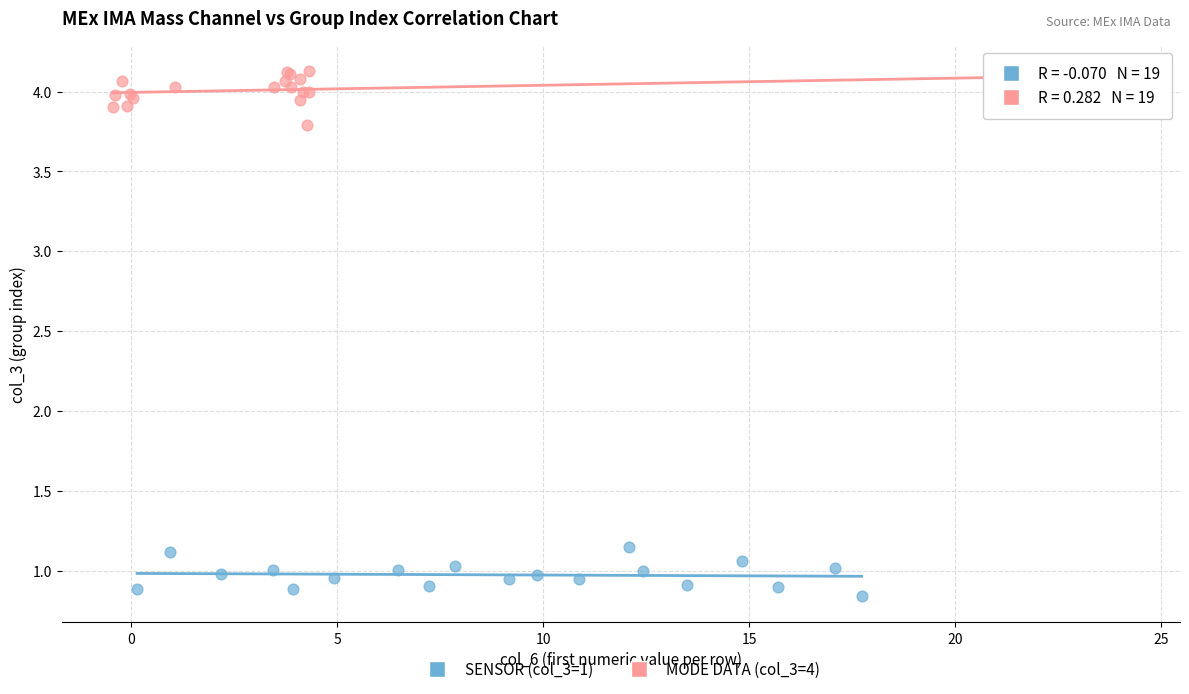

Which series contains the highest Y value?

MODE DATA (col_3=4)